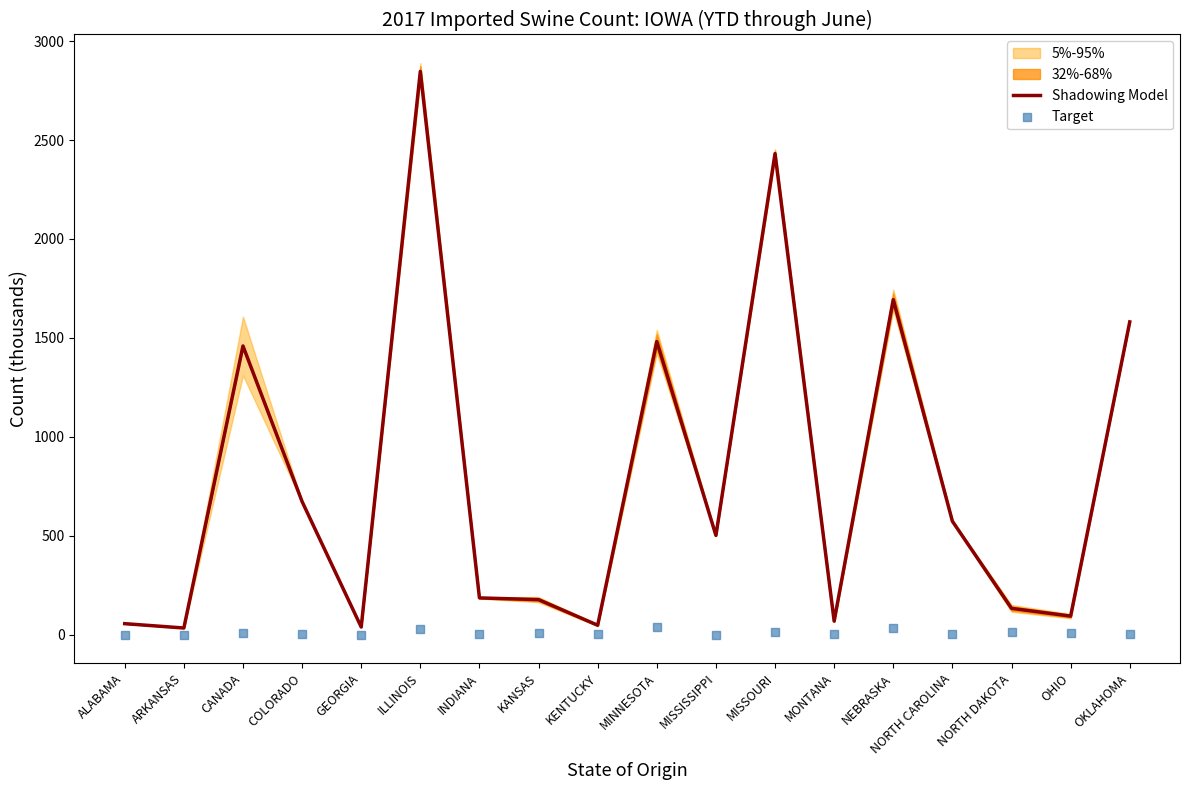

Which series has the largest total across all categories?

Shadowing Model